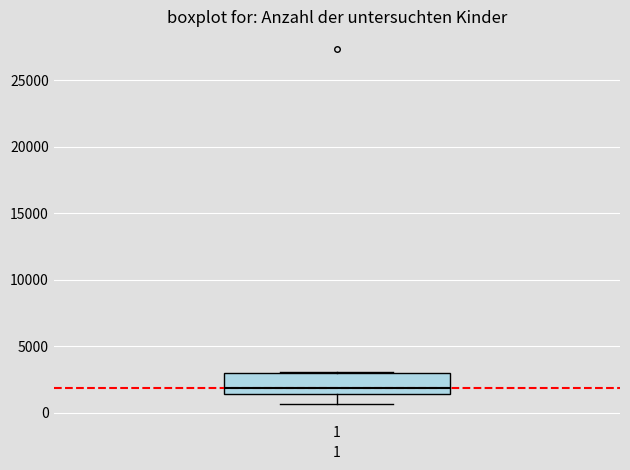

Transcribe this box plot: give where the median line is, the range the box spans, and where the two whiskers end, as read against the y-axis. The values are not printed on the chart, so give them approximately, as read against the axis.

median 2000, box 1500 to 3000, whiskers 500 to 3000